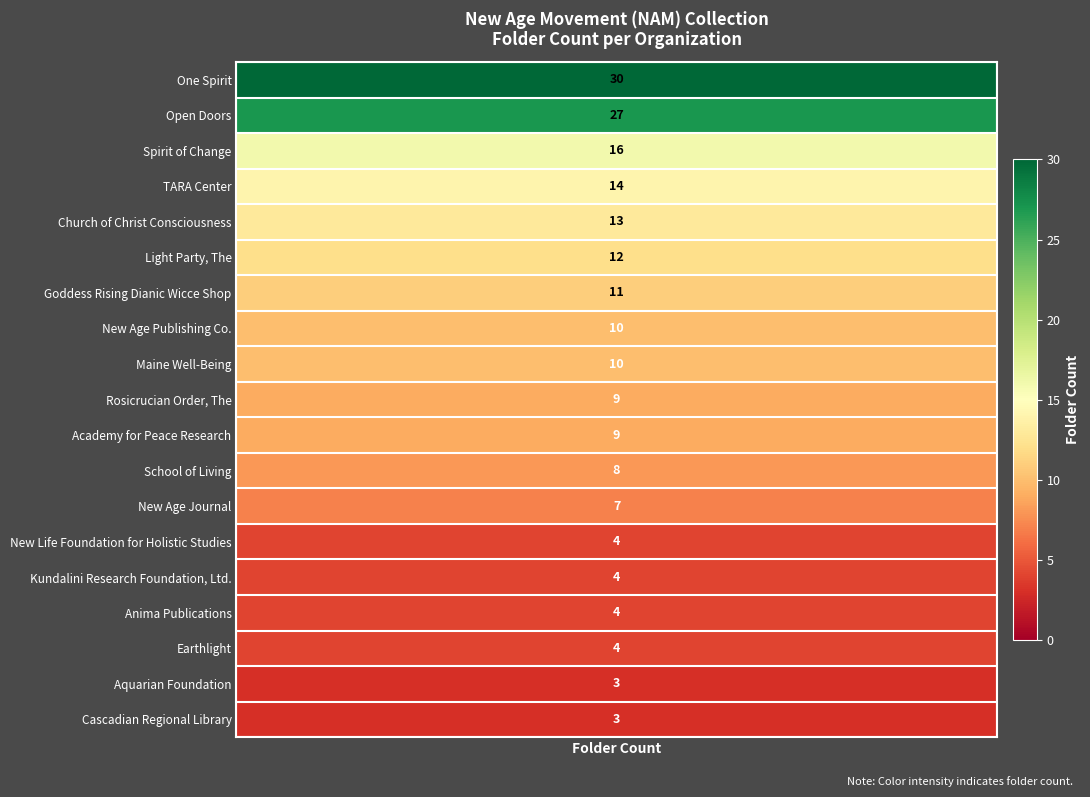

Which has a higher value, Academy for Peace Research or Open Doors?

Open Doors